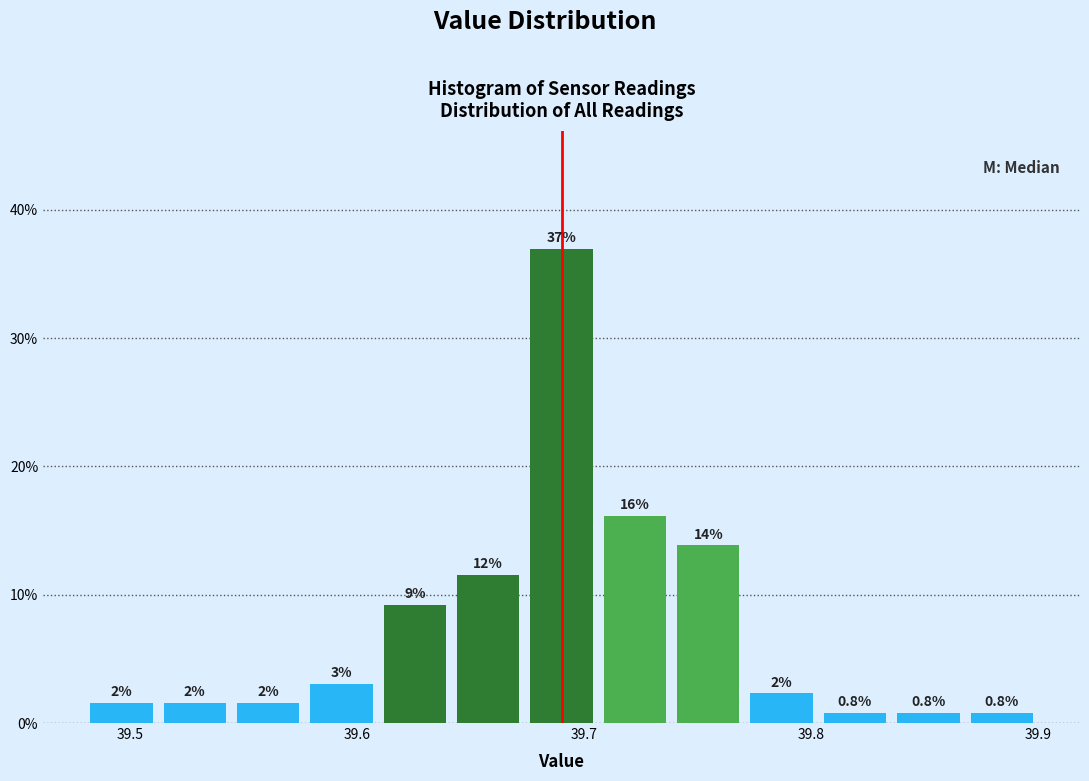

Read against the x-axis, roughly where is the centre of the tallest bar?

39.69